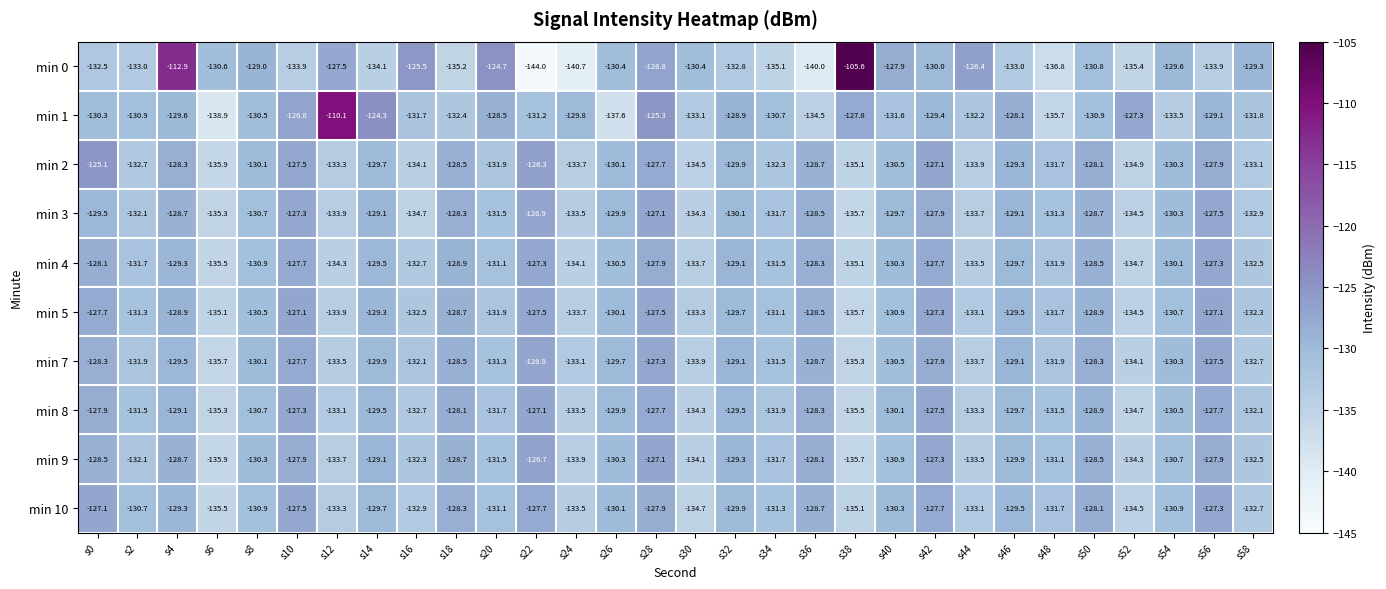

At which label is min 0 closest to -124?

s20